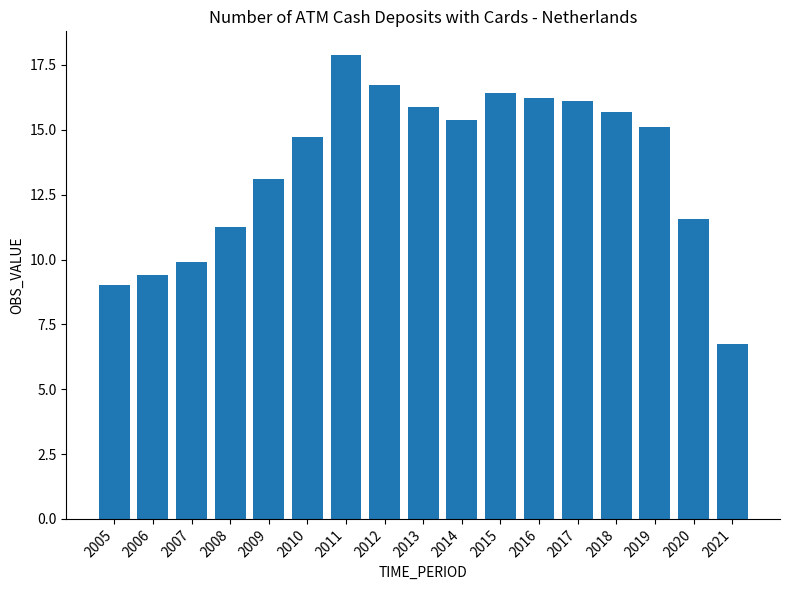

Where does the data first go above 15?

2011